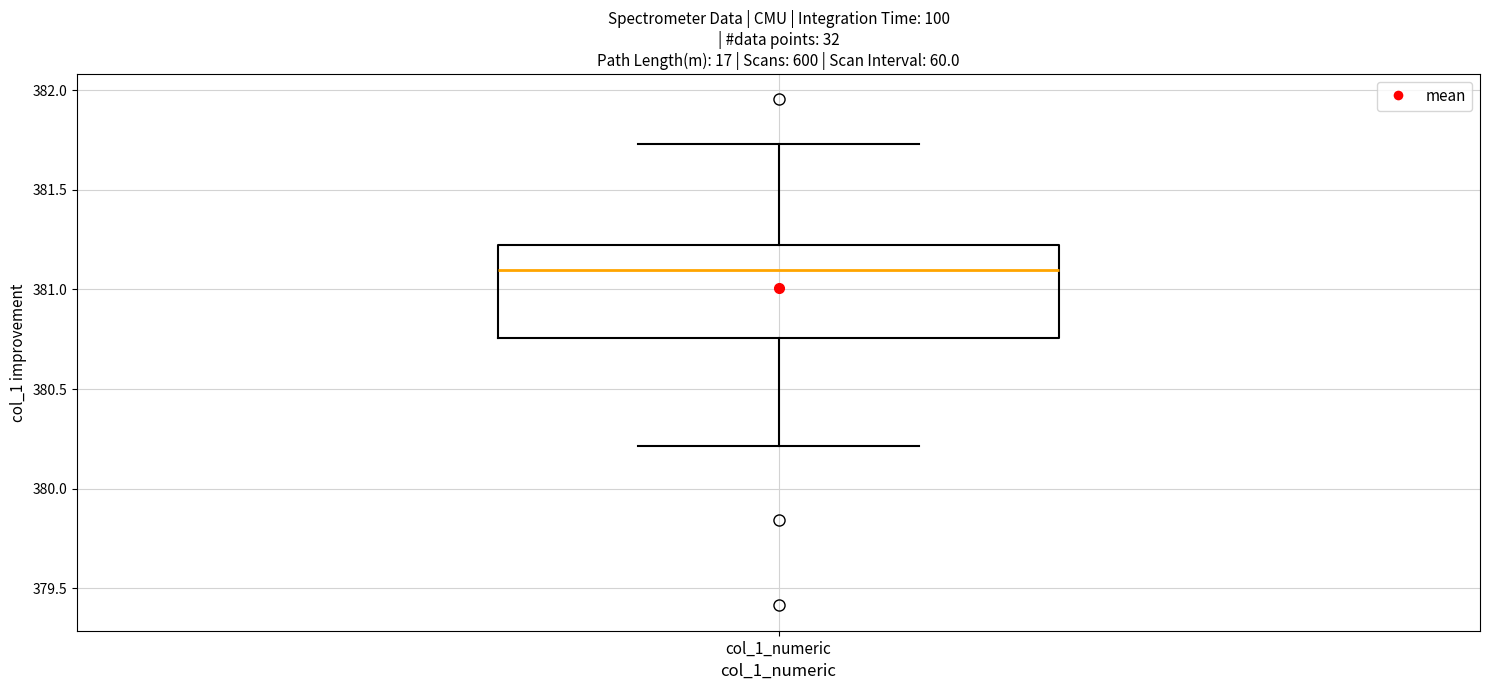

Read this box plot against the y-axis: the position of the median line, the range covered by the box, and the ends of both whiskers. The values are not printed on the chart, so give them approximately, as read against the axis.

median 381.10, box 380.75 to 381.20, whiskers 380.20 to 381.75